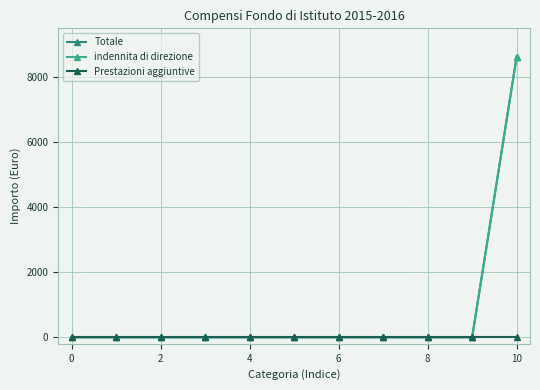

How many lines are shown in the chart?

3